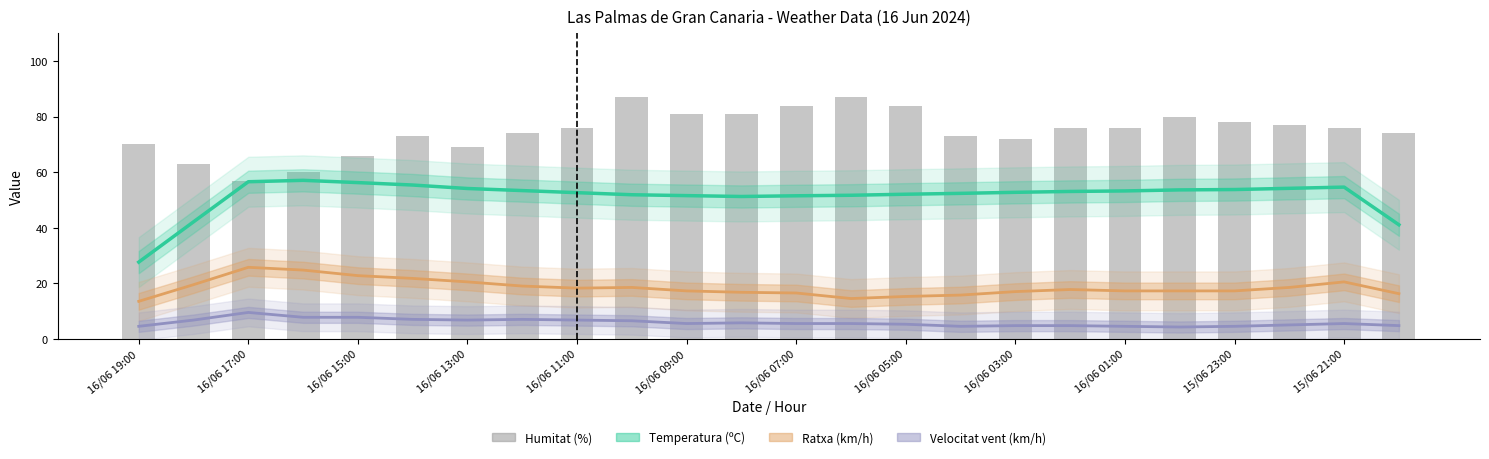

Is it true that Ratxa (km/h) smoothed equals 18.2 at 16/06 11:00?

True